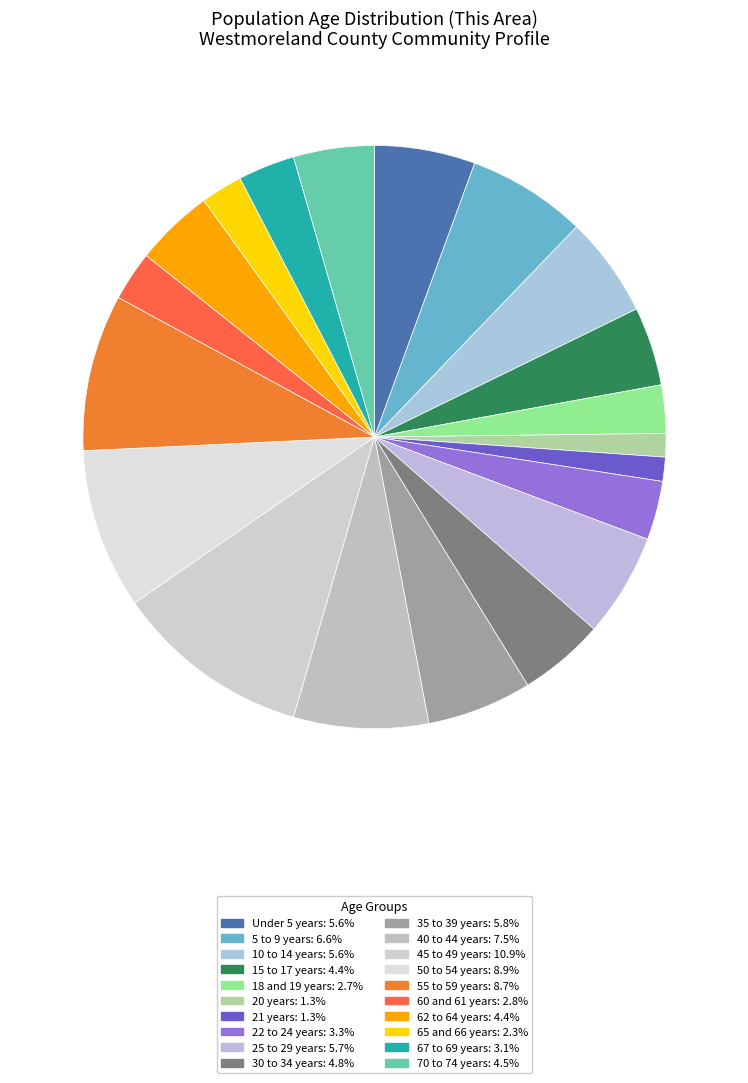

Does 21 years represent more than half of the total?

No